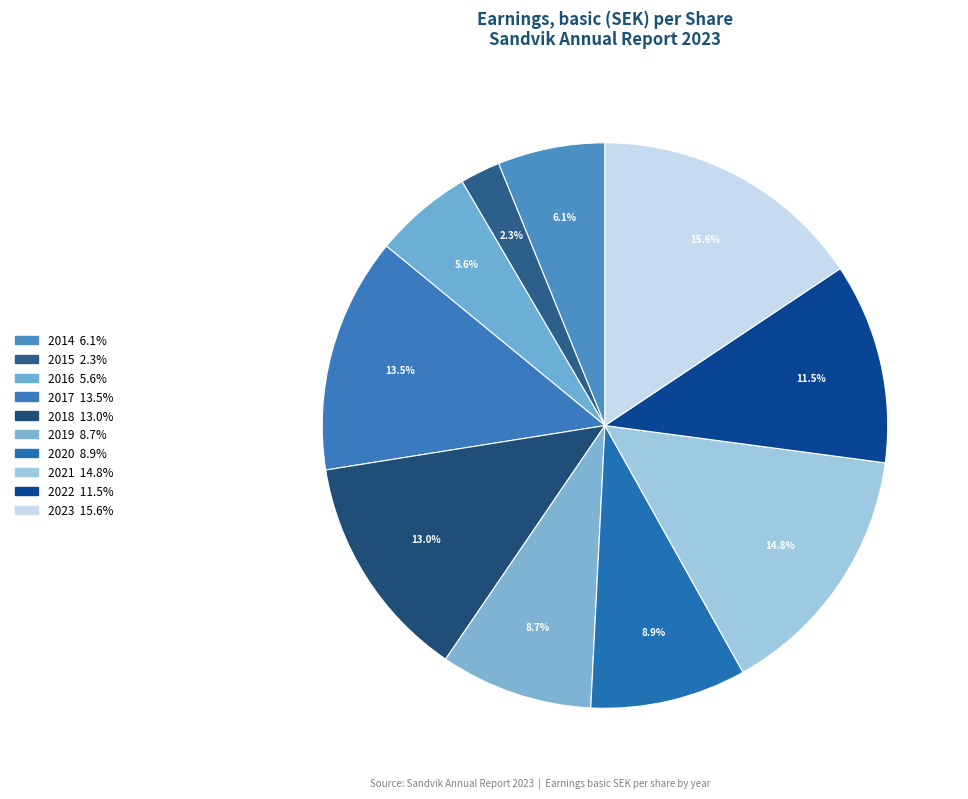

Approximately how many times larger is the value at 2023 compared to 2022?

1.4